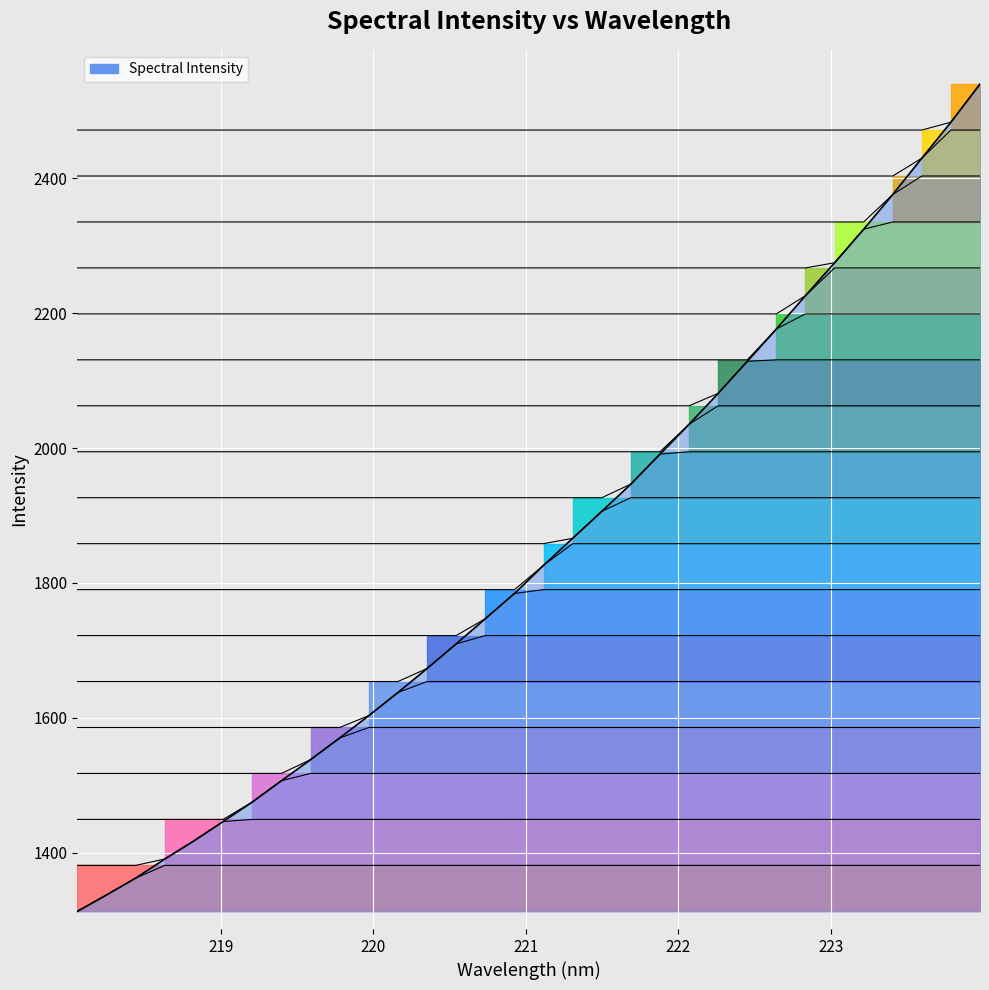

Is it true that the value at 223.0264 is 3807.5?

False